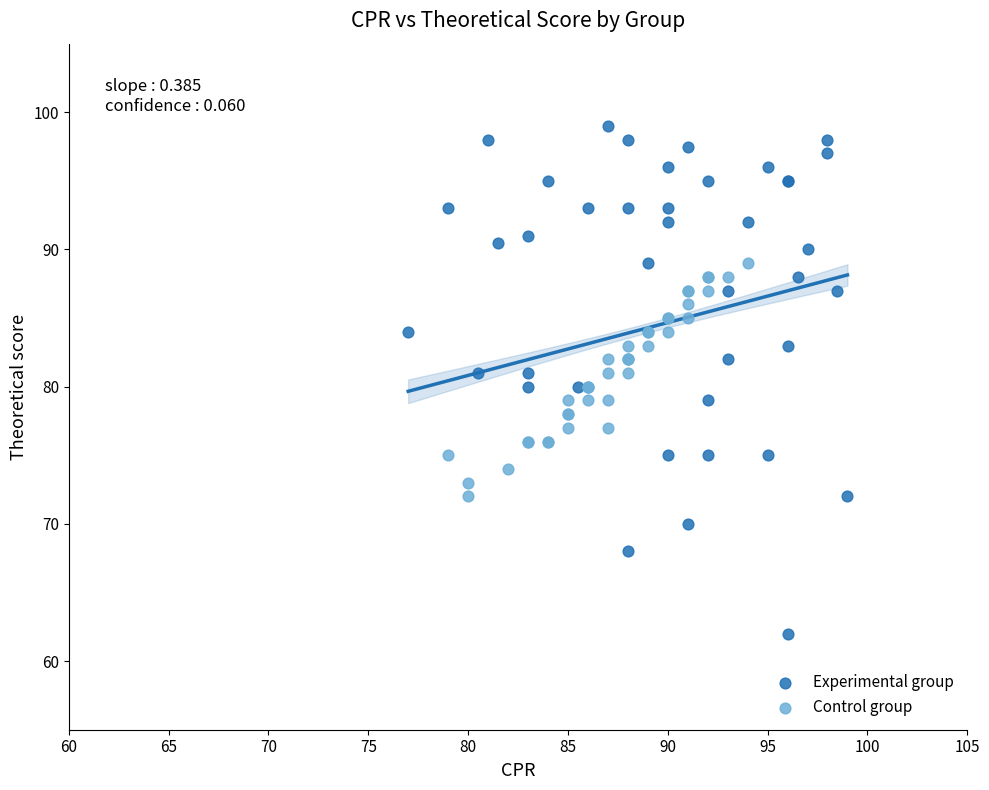

Which series reaches the minimum Y coordinate?

Experimental group